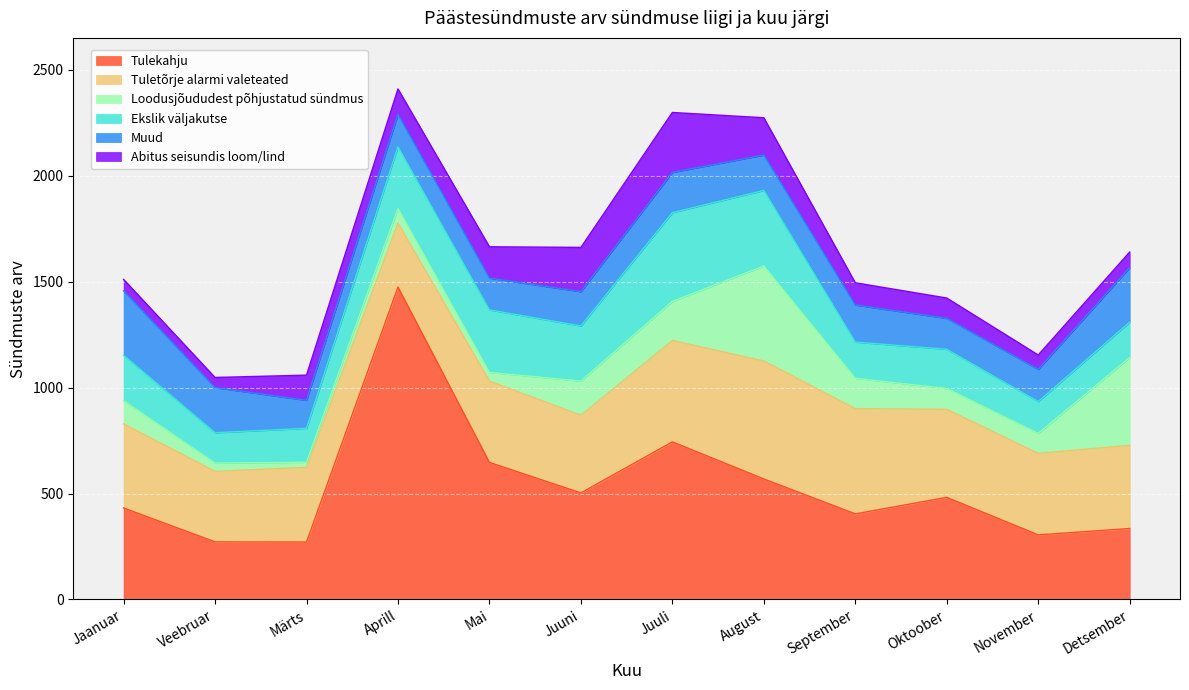

Does the chart display data point markers on the line(s)?

No